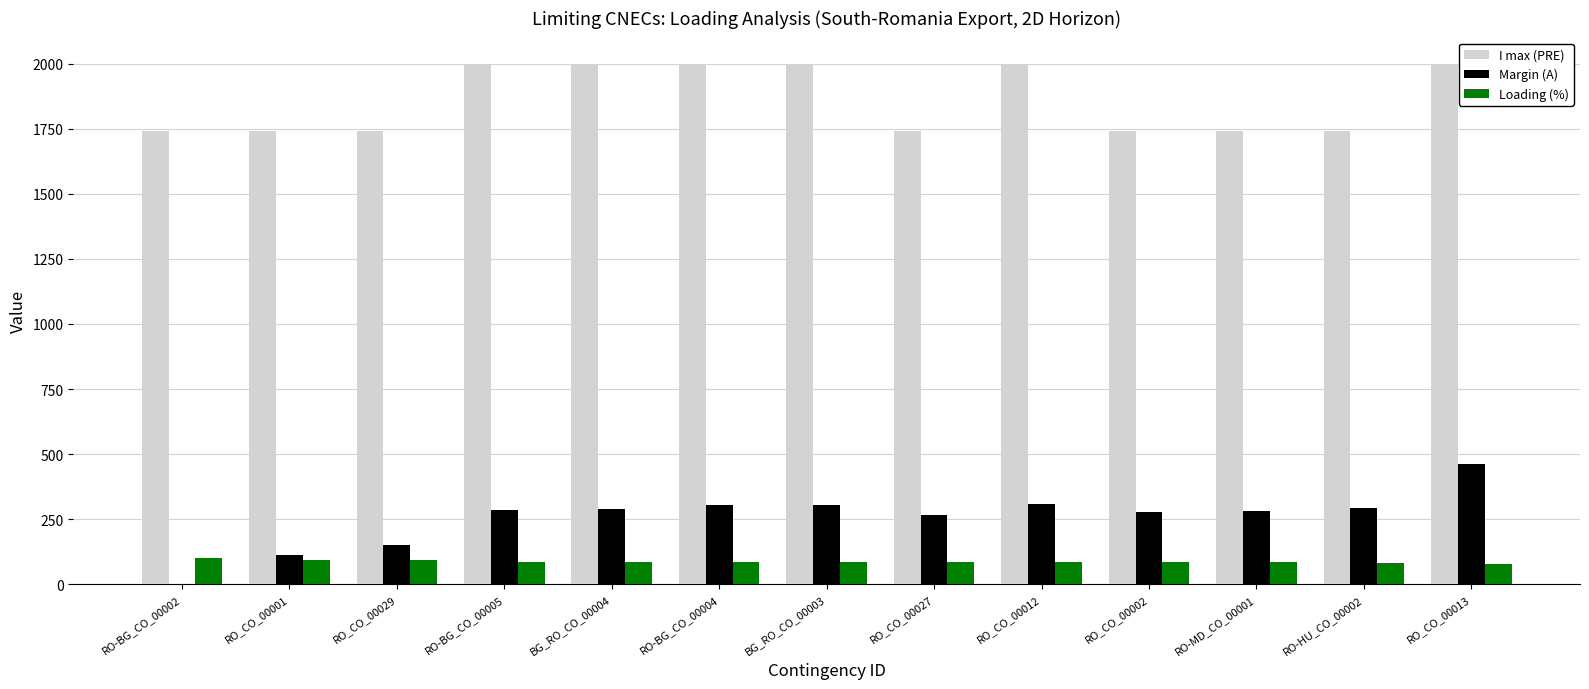

Where does the Loading (%) series first go above 85?

RO-BG_CO_00002